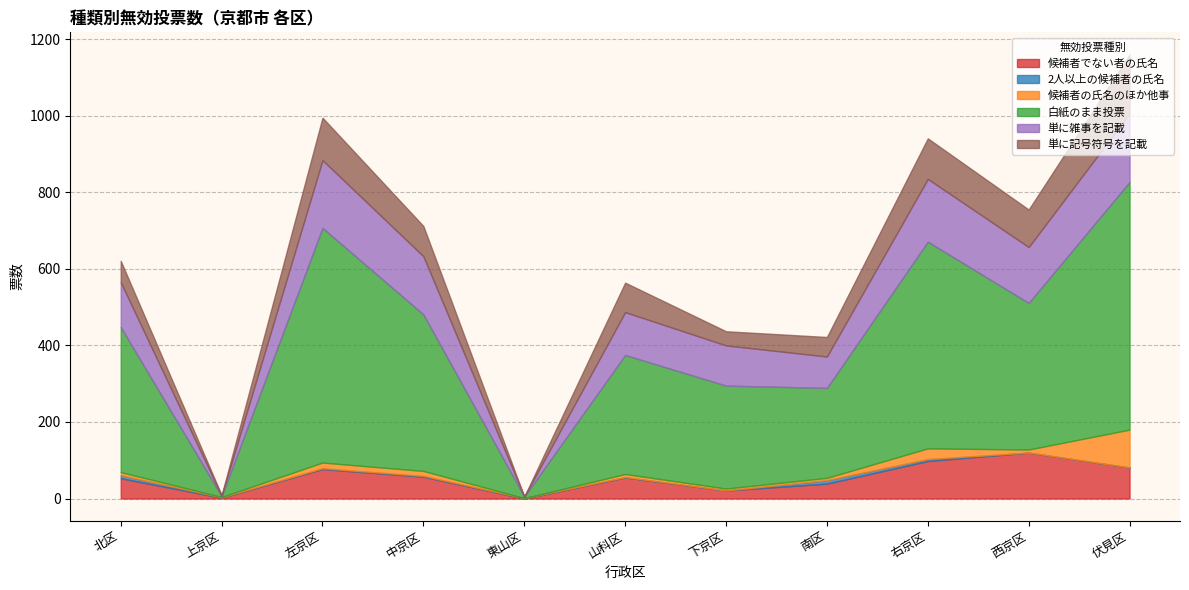

At which category is the sum across all series the highest?

伏見区